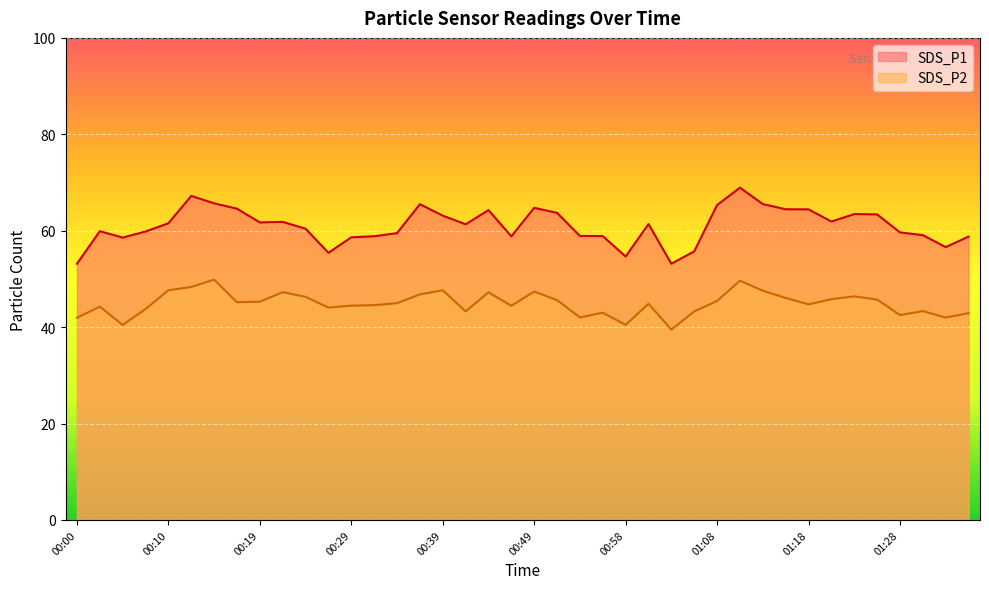

What value does the SDS_P2 series have at 01:28?

42.5